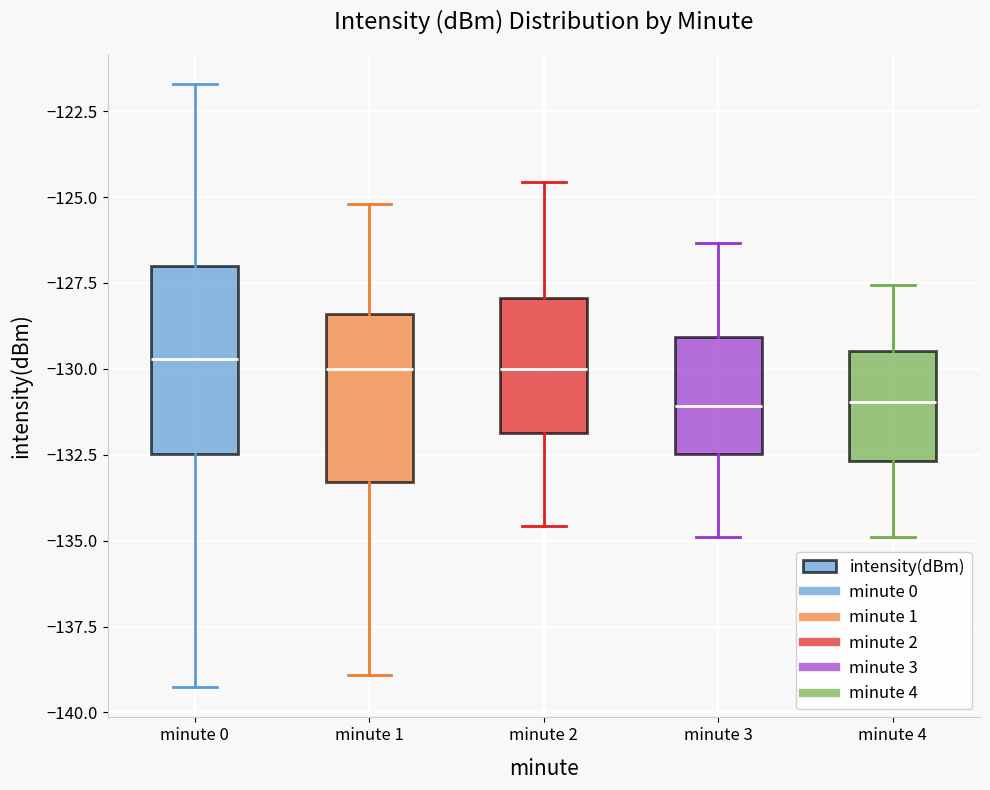

Reading left to right, read every box against the y-axis: the position of its median line, the range the box covers, and the ends of its whiskers. The values are not printed on the chart, so give them approximately, as read against the axis.

minute 0: median -129.5, box -132.5 to -127.0, whiskers -139.5 to -121.5
minute 1: median -130.0, box -133.5 to -128.5, whiskers -139.0 to -125.0
minute 2: median -130.0, box -132.0 to -128.0, whiskers -134.5 to -124.5
minute 3: median -131.0, box -132.5 to -129.0, whiskers -135.0 to -126.5
minute 4: median -131.0, box -132.5 to -129.5, whiskers -135.0 to -127.5